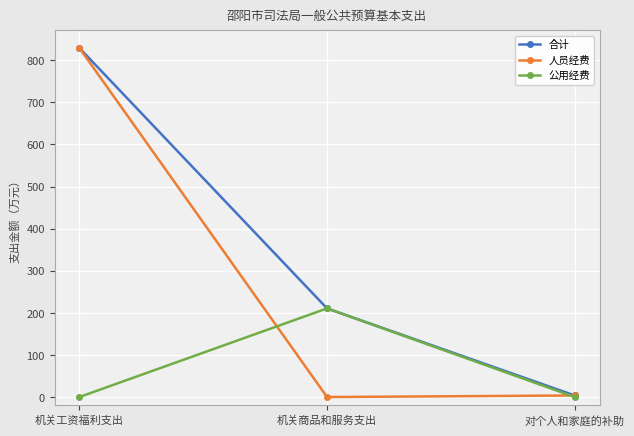

How many data points in 公用经费 are above 0?

1